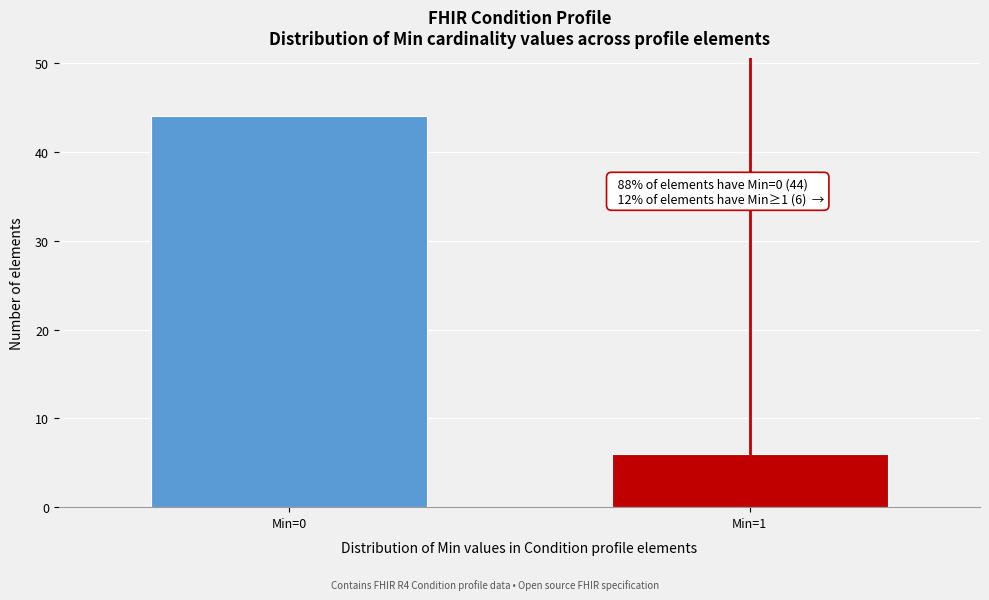

Reading left to right, what are all the values shown in this chart?

44	6